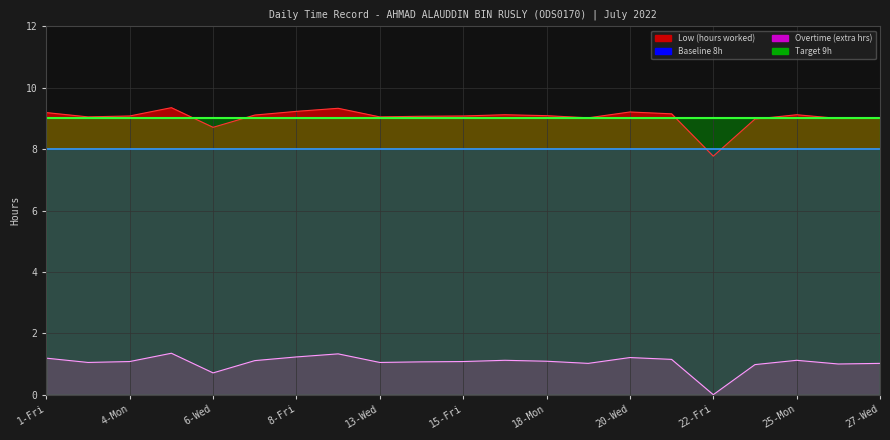

Reading left to right, extract all data points from this chart.

Low (hours worked): 9.2	9.1	9.1	9.3	8.7	9.1	9.2	9.3	9.1	9.1	9.1	9.1	9.1	9.0	9.2	9.2	7.8	9.0	9.1	9.0	9.0
Overtime (extra hrs): 1.2	1.1	1.1	1.4	0.7	1.1	1.2	1.3	1.1	1.1	1.1	1.1	1.1	1.0	1.2	1.1	0.0	1.0	1.1	1.0	1.0